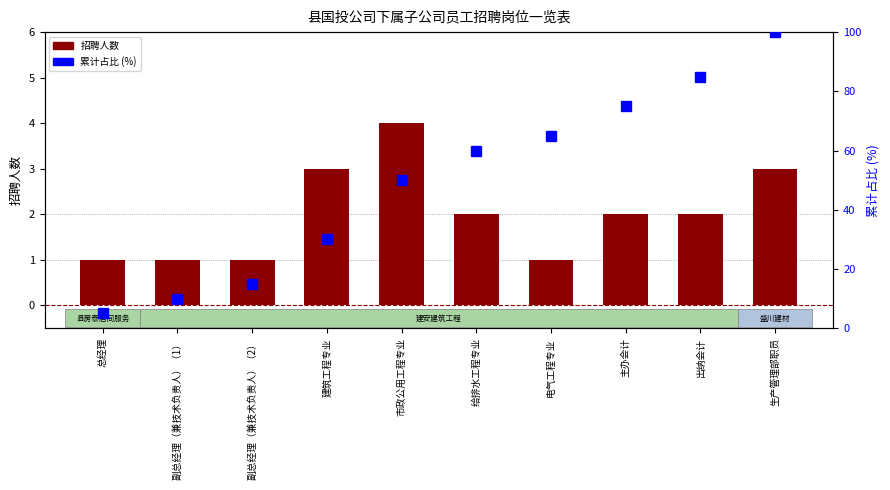

At which category is the sum across all series the highest?

生产管理部职员